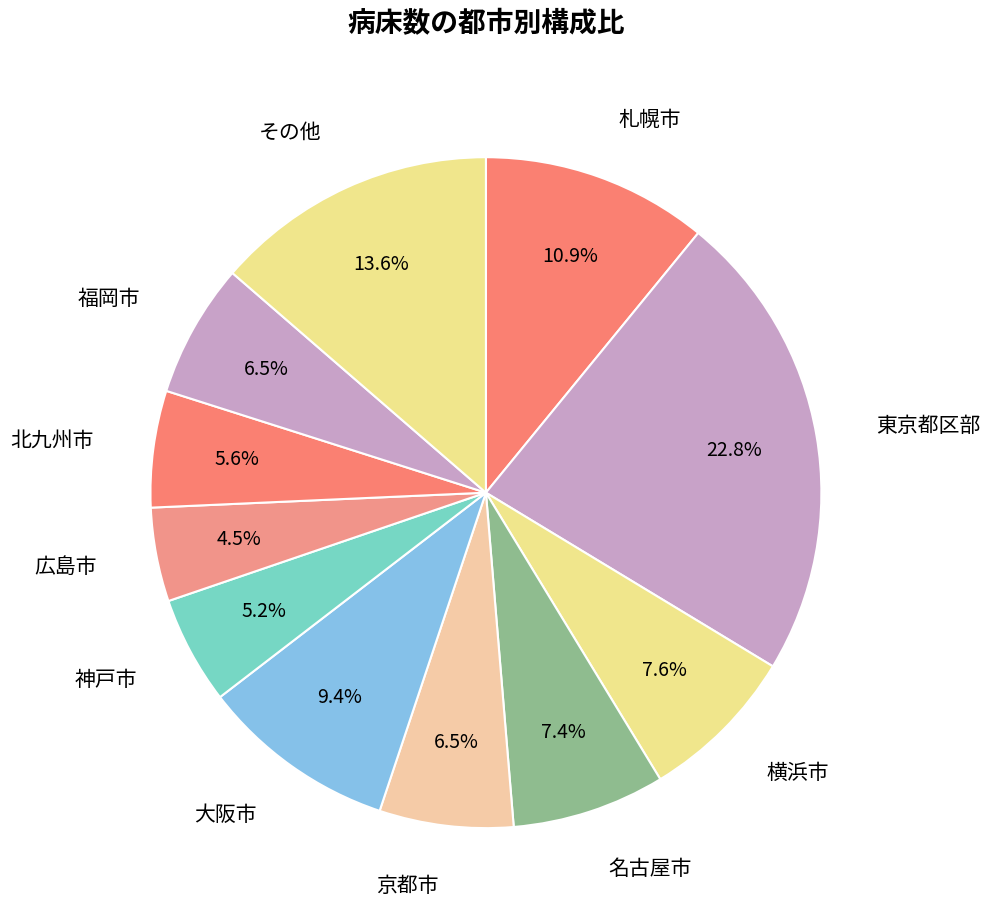

Which has a higher value, 札幌市 or 大阪市?

札幌市